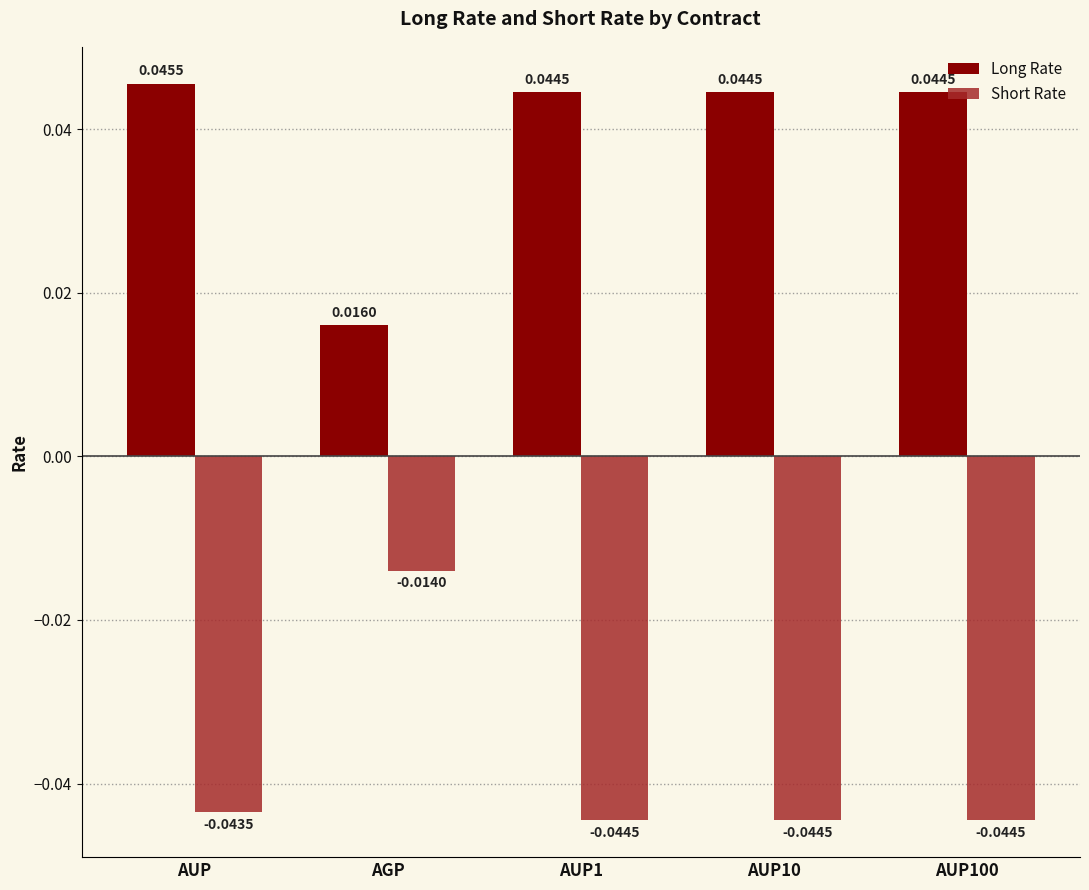

At which label does Long Rate reach its minimum?

AGP